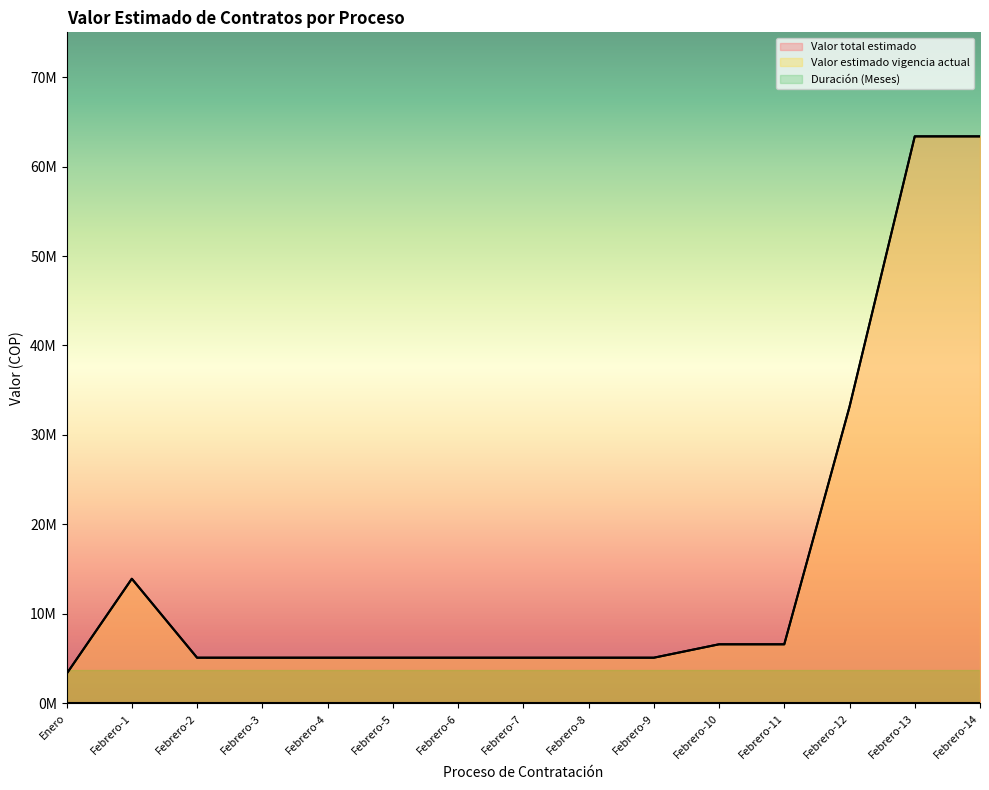

Rank the series at Febrero-10 from highest to lowest value.

Valor total estimado, Valor estimado vigencia actual, Duración (Meses)